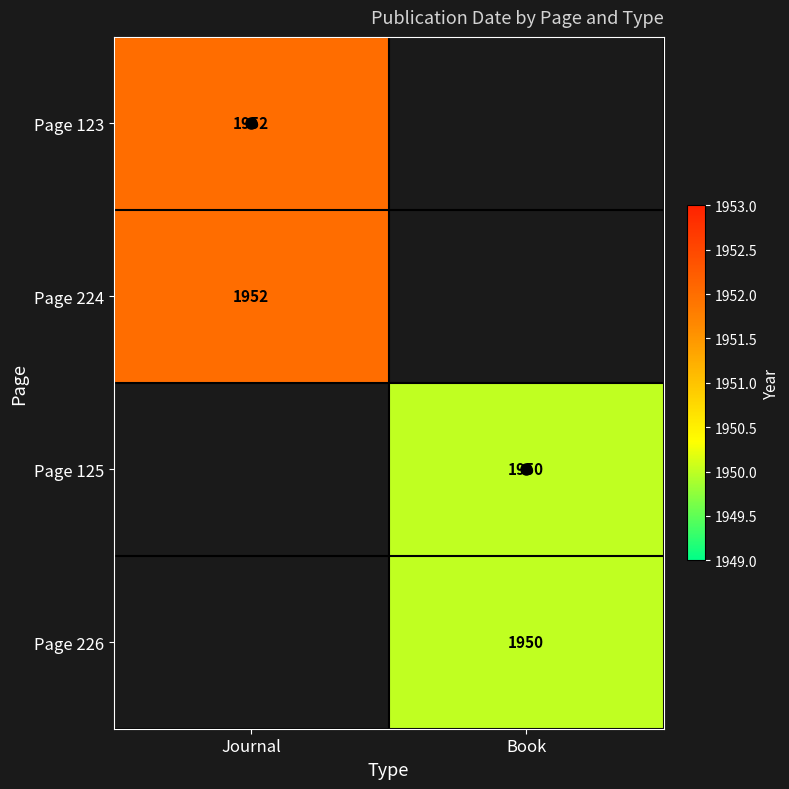

Is the value of Page 125 at Journal greater than the value of Page 226 at Book?

No